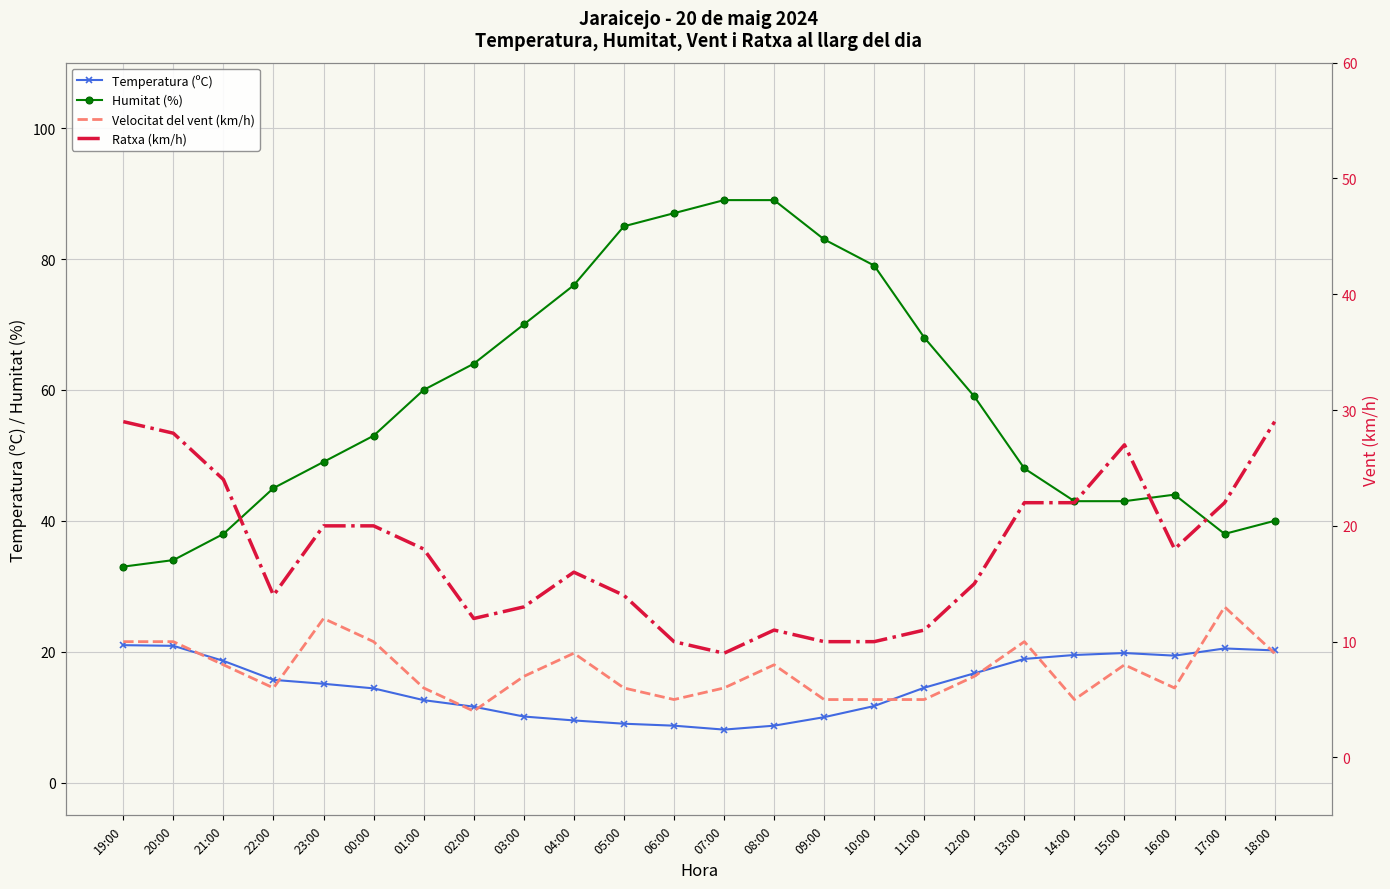

What value does the Temperatura (ºC) series have at 13:00?

18.9